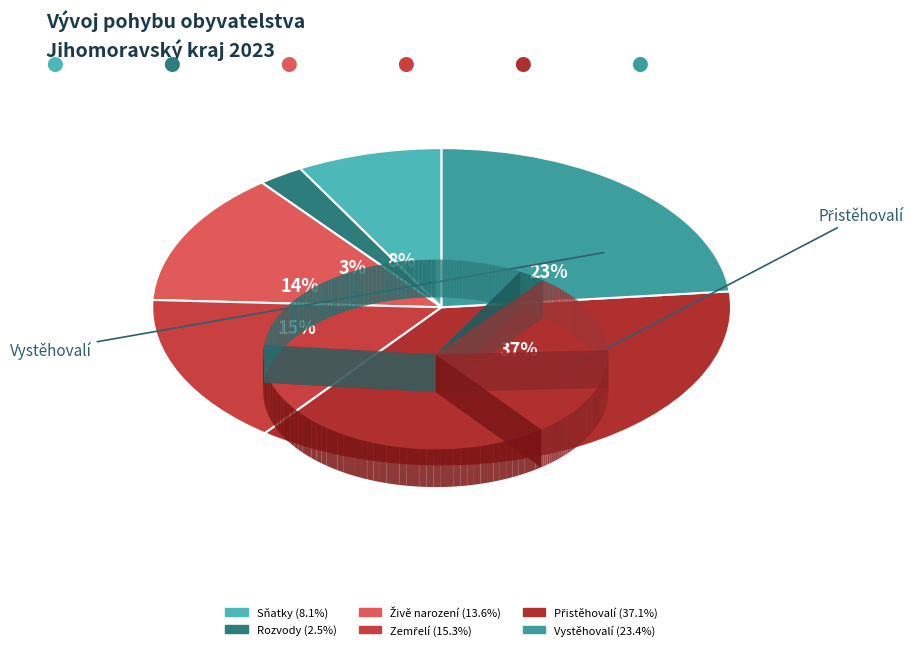

What is the change in value from Sňatky to Rozvody?

-3316